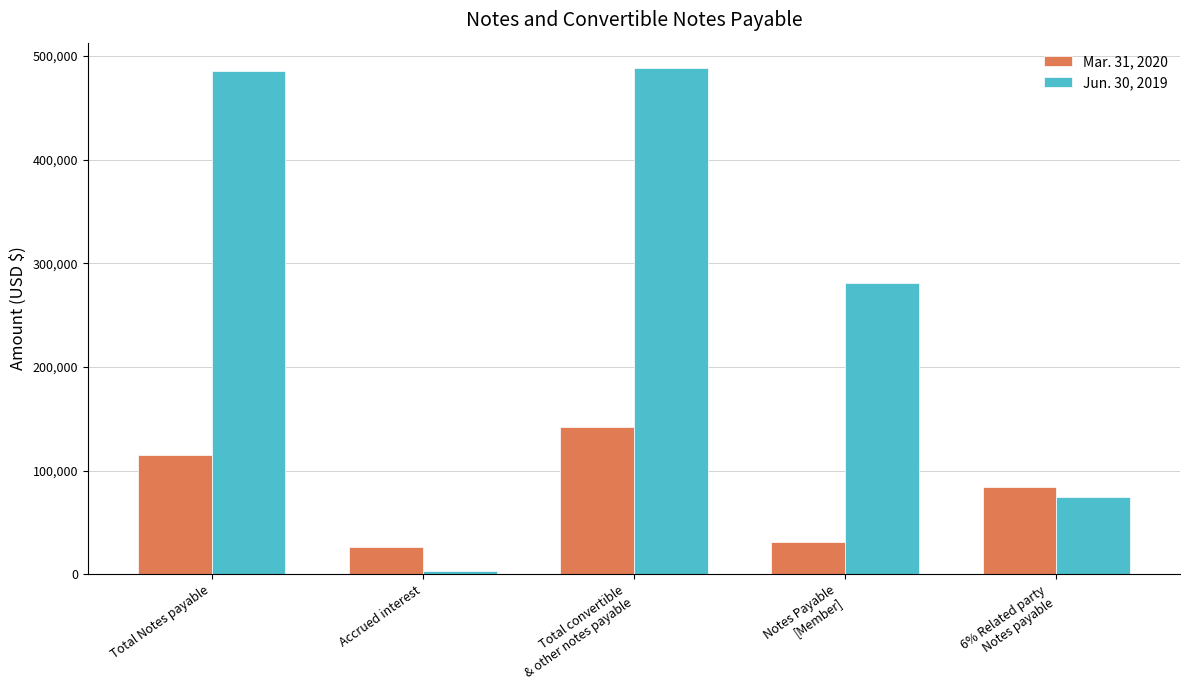

Where is Jun. 30, 2019 nearest to the value 245780?

Notes Payable
[Member]